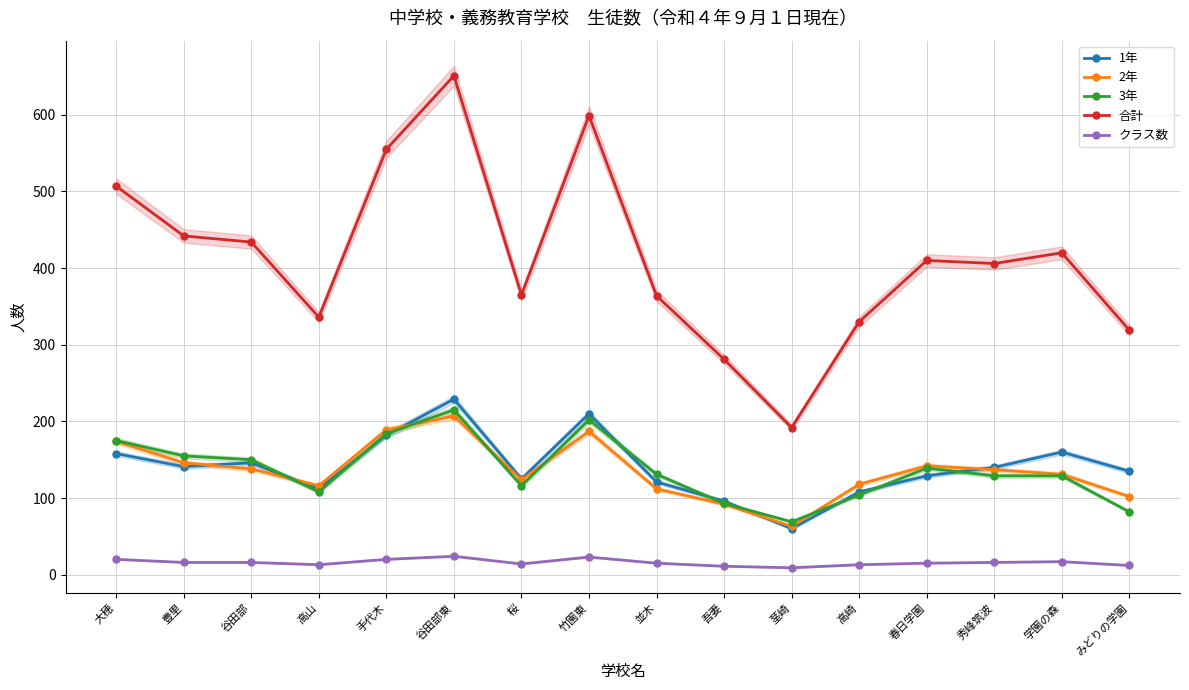

Reading left to right, list all the values displayed in this chart.

1年: 大穂=158	豊里=141	谷田部=146	高山=112	手代木=182	谷田部東=229	桜=125	竹園東=210	並木=121	吾妻=96	茎崎=60	高崎=108	春日学園=129	秀峰筑波=140	学園の森=160	みどりの学園=135
2年: 大穂=174	豊里=146	谷田部=138	高山=116	手代木=189	谷田部東=207	桜=124	竹園東=187	並木=112	吾妻=92	茎崎=63	高崎=118	春日学園=142	秀峰筑波=137	学園の森=131	みどりの学園=102
3年: 大穂=175	豊里=155	谷田部=150	高山=108	手代木=184	谷田部東=215	桜=116	竹園東=202	並木=131	吾妻=93	茎崎=69	高崎=104	春日学園=139	秀峰筑波=129	学園の森=129	みどりの学園=82
合計: 大穂=507	豊里=442	谷田部=434	高山=336	手代木=555	谷田部東=651	桜=365	竹園東=599	並木=364	吾妻=281	茎崎=192	高崎=330	春日学園=410	秀峰筑波=406	学園の森=420	みどりの学園=319
クラス数: 大穂=20	豊里=16	谷田部=16	高山=13	手代木=20	谷田部東=24	桜=14	竹園東=23	並木=15	吾妻=11	茎崎=9	高崎=13	春日学園=15	秀峰筑波=16	学園の森=17	みどりの学園=12